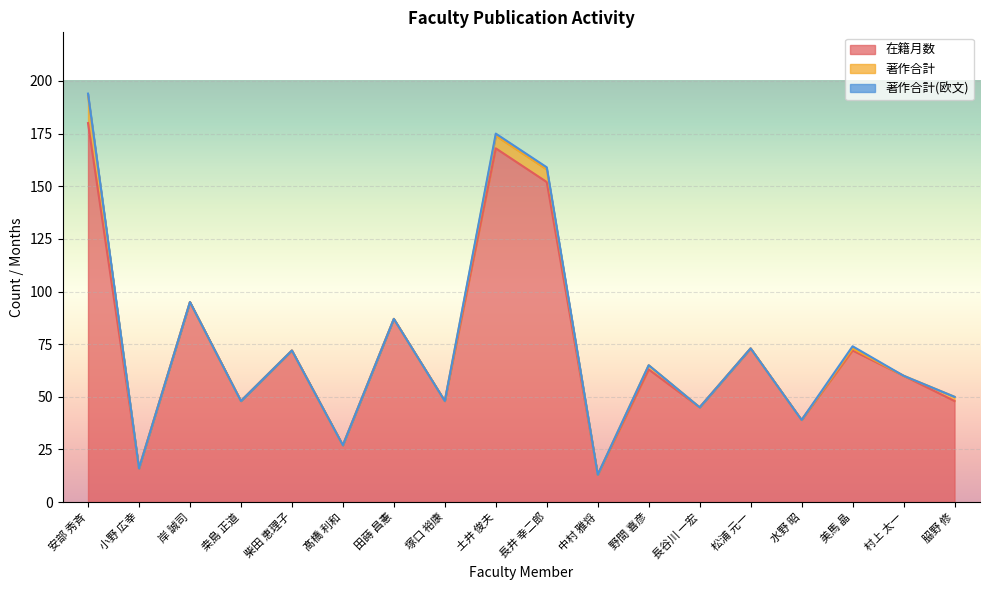

Where does the 在籍月数 series first go above 63?

安部 秀斉